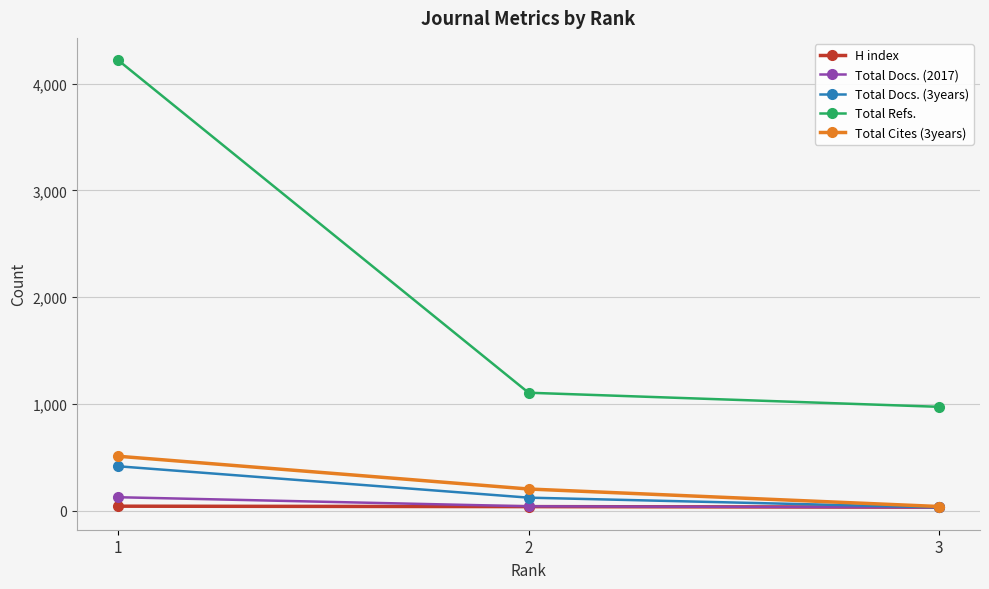

The value of Total Refs. at 3 is 973. True or false?

True